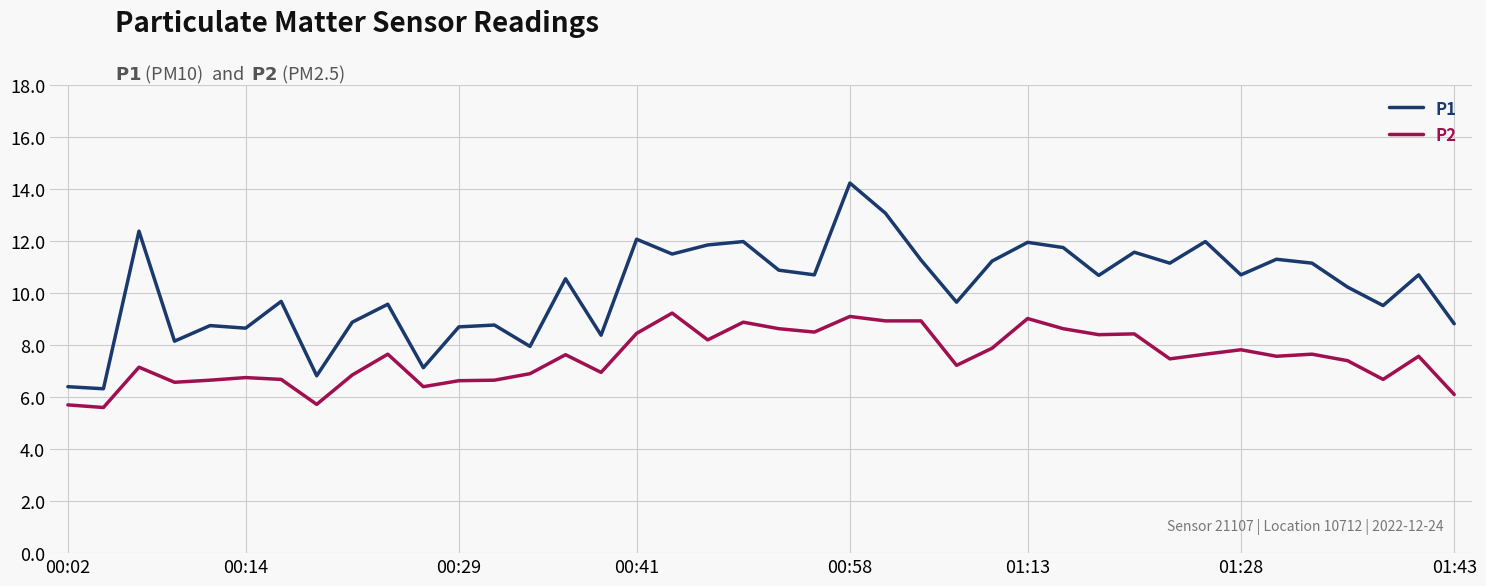

How many series are shown in this chart?

2